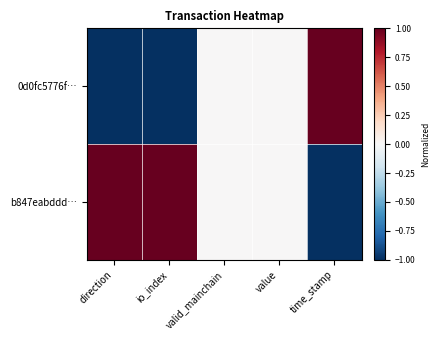

At direction, list the series in order from largest to smallest.

b847eabddd…, 0d0fc5776f…